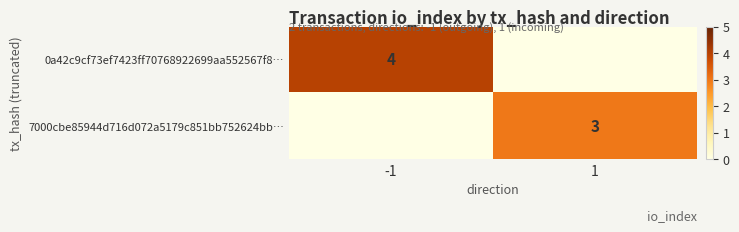

Count the number of data series in this chart.

2